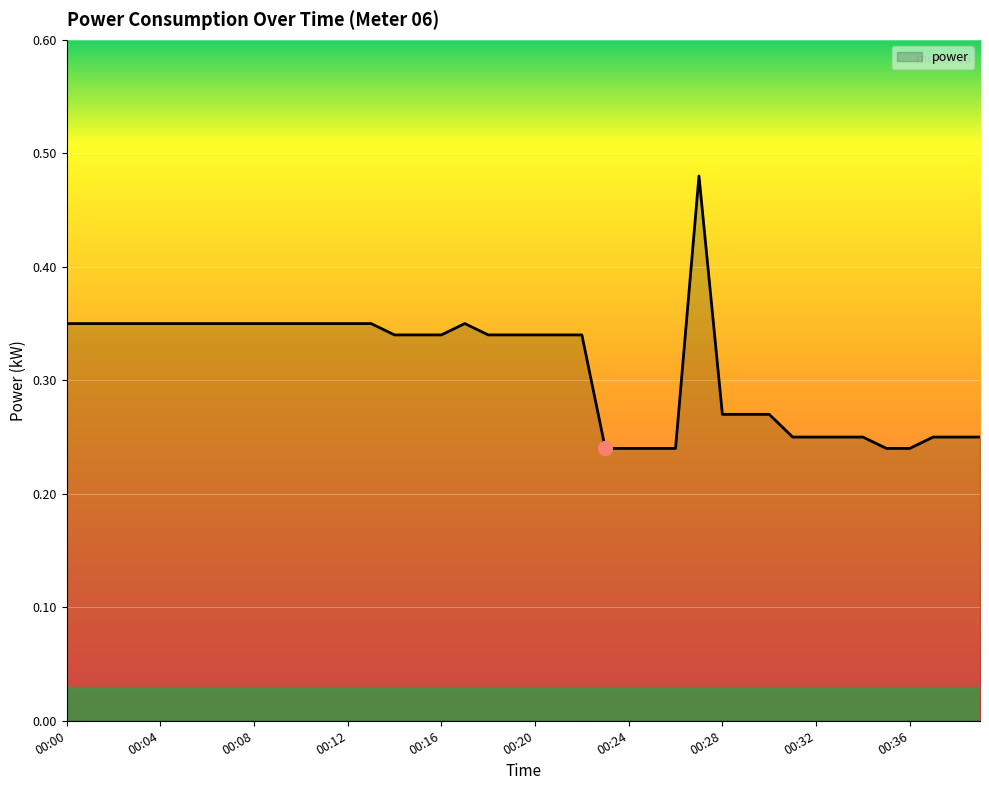

List the labels in order of value, largest first.

00:27, 00:00, 00:01, 00:02, 00:03, 00:04, 00:05, 00:06, 00:07, 00:08, 00:09, 00:10, 00:11, 00:12, 00:13, 00:17, 00:14, 00:15, 00:16, 00:18, 00:19, 00:20, 00:21, 00:22, 00:28, 00:29, 00:30, 00:31, 00:32, 00:33, 00:34, 00:37, 00:38, 00:39, 00:23, 00:24, 00:25, 00:26, 00:35, 00:36